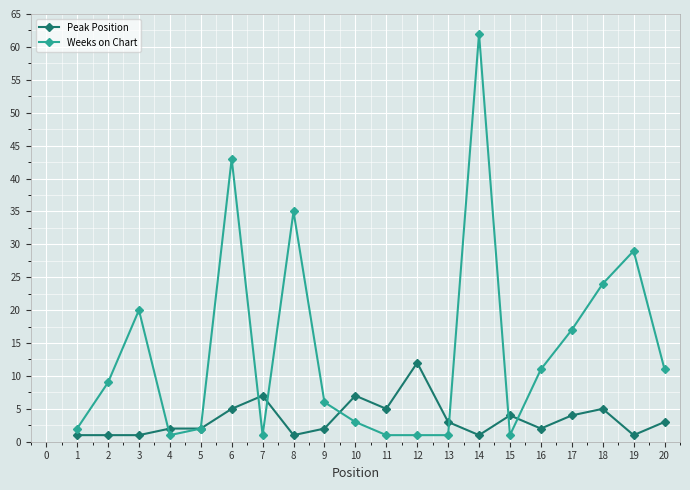

List the series in order of their peak value, lowest first.

Peak Position, Weeks on Chart